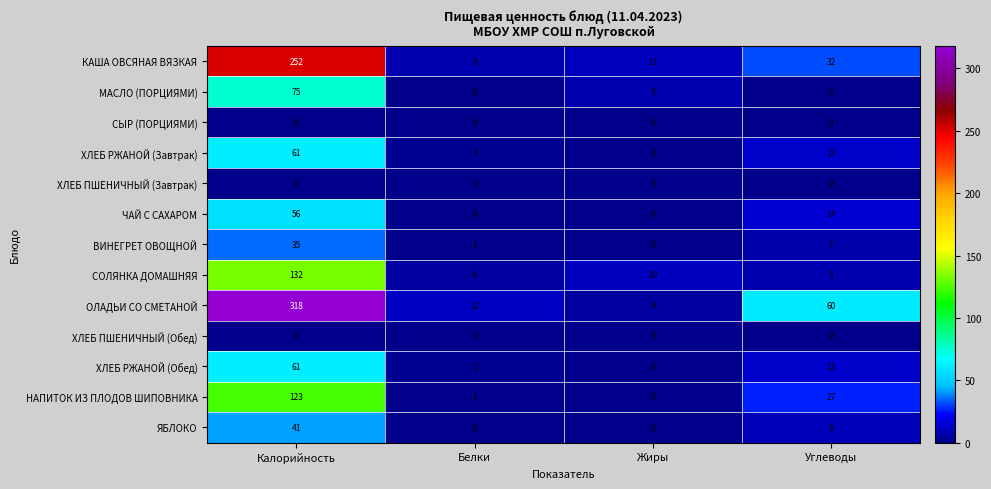

How many categories are shown in the chart?

4